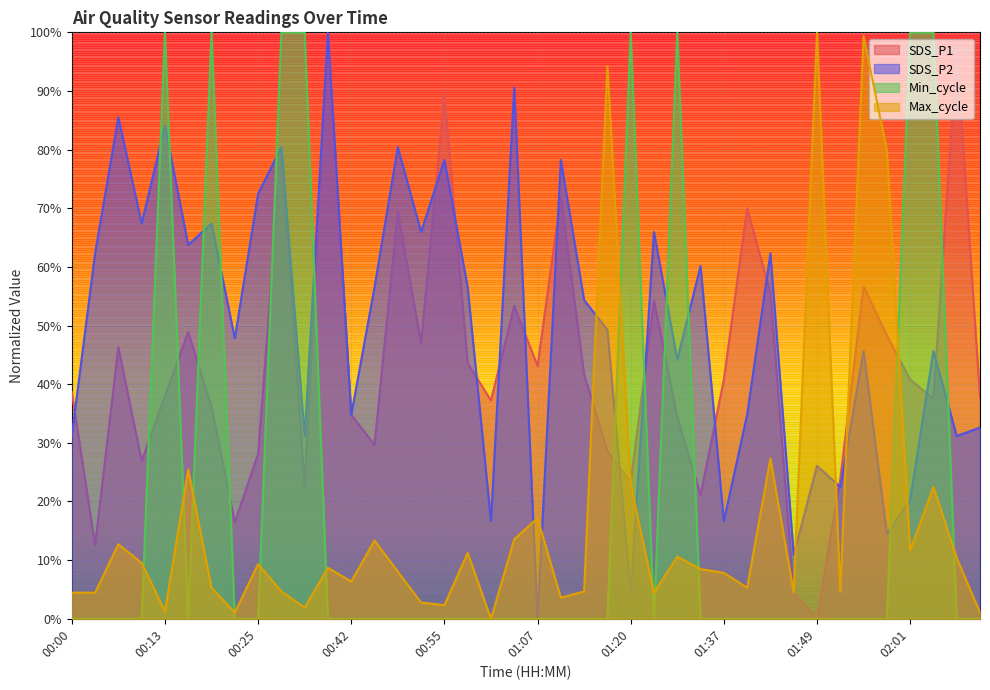

Which series changed the most between 00:39 and 01:20?

Min_cycle